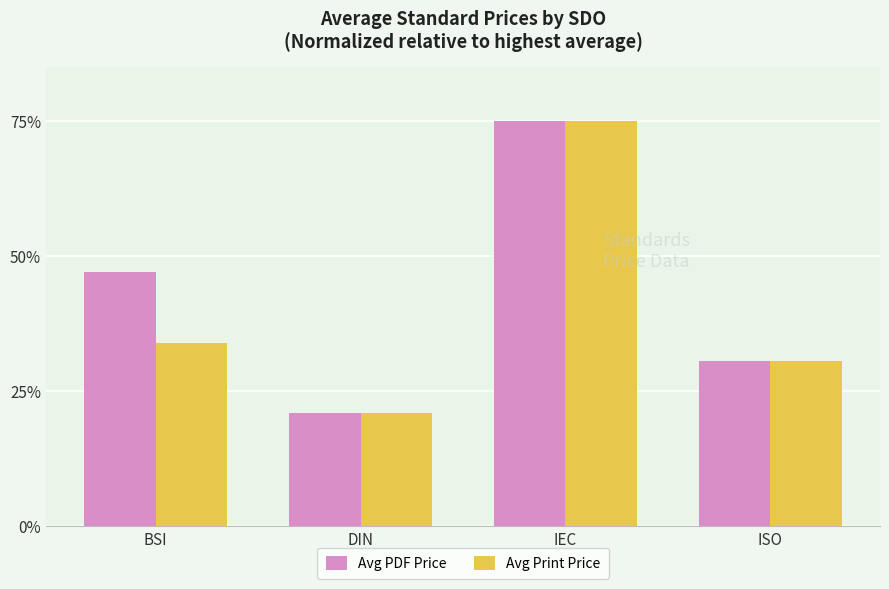

What is the spread (max minus min) of values at BSI?

13.3